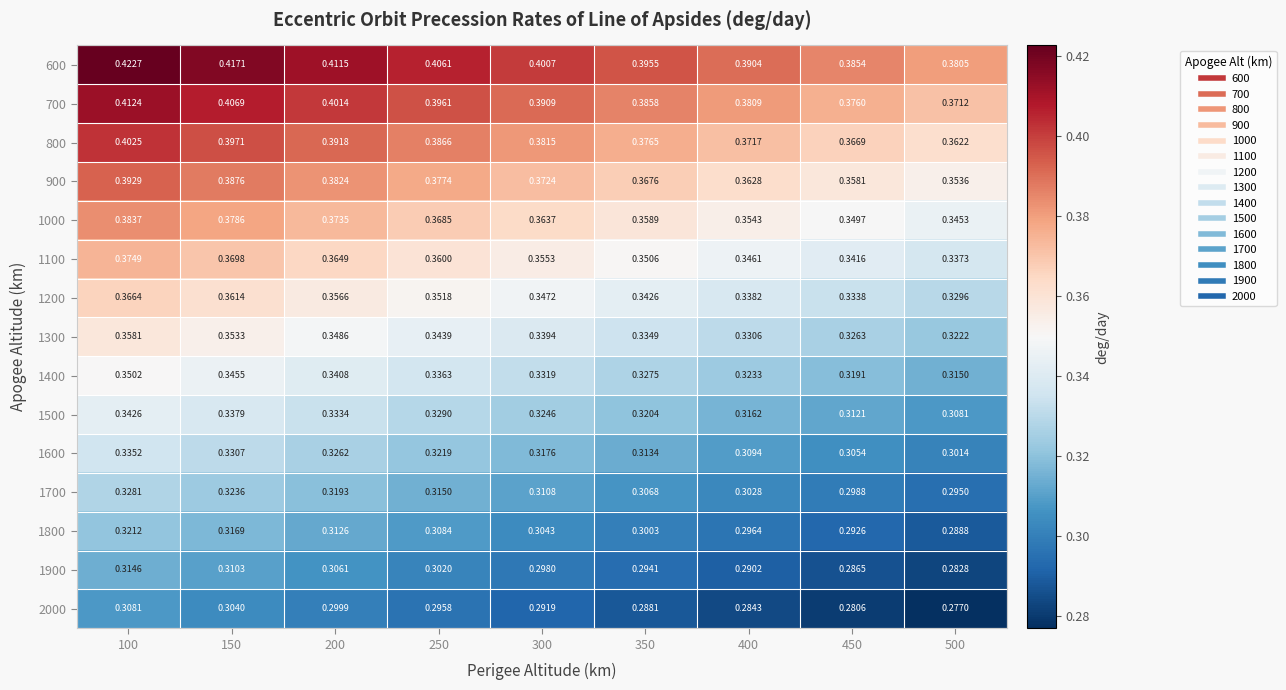

Which series has the largest total across all categories?

600